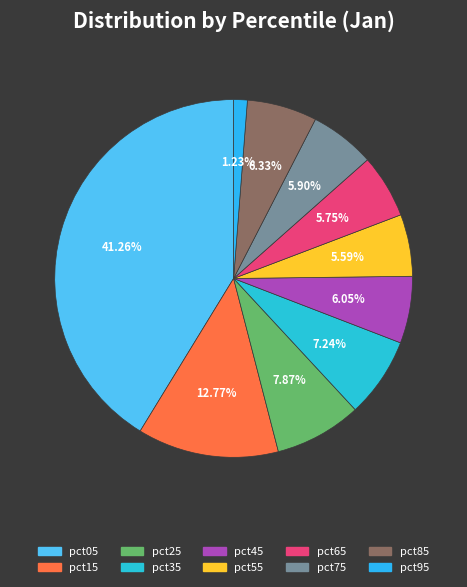

Which slice is the smallest?

pct95